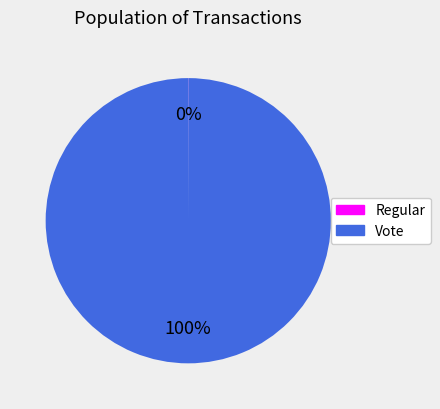

Which category has the biggest portion of the pie?

Vote